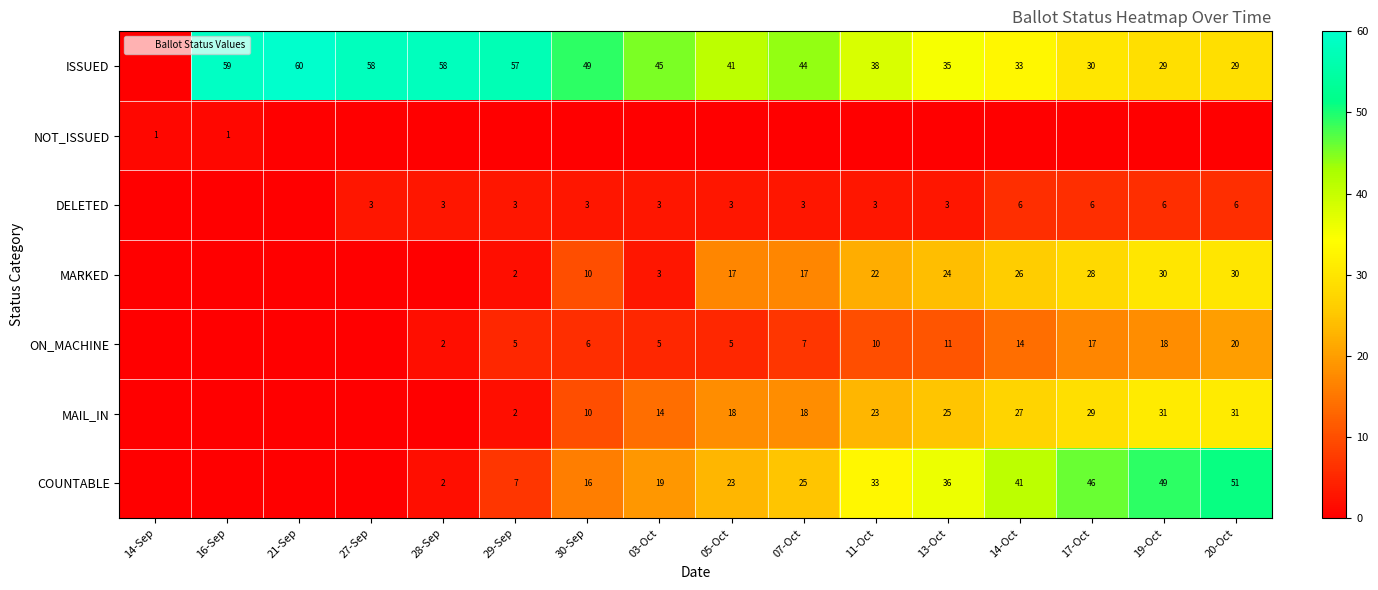

How many values in the MAIL_IN series exceed 18?

6